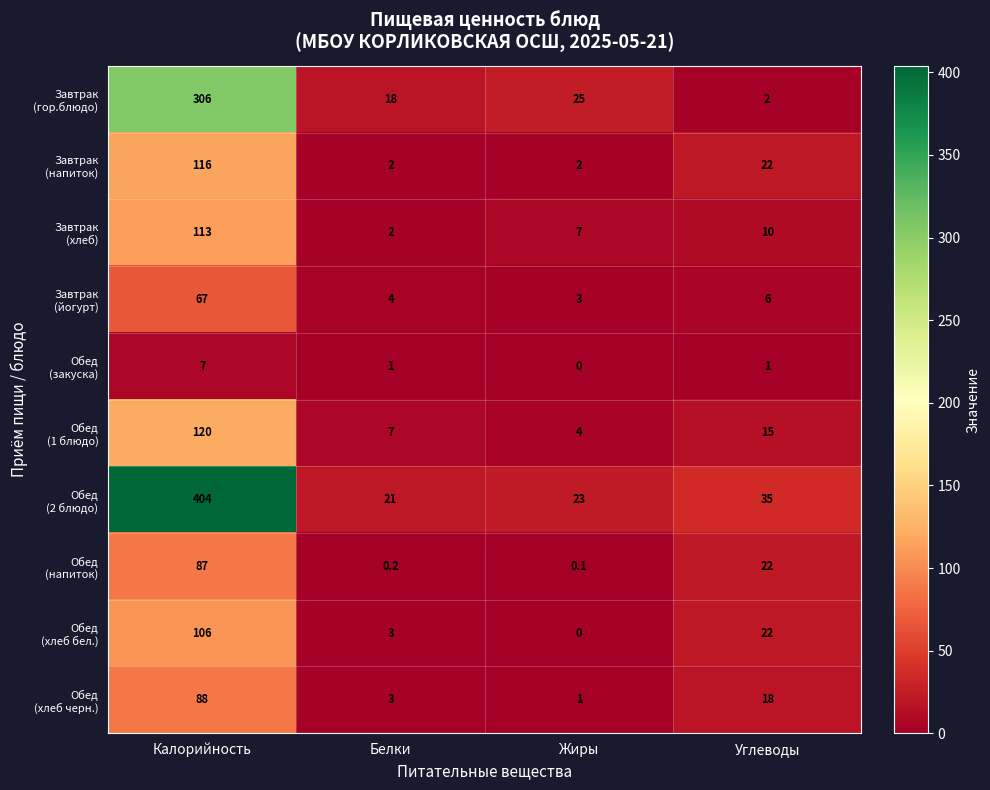

At which category is the sum across all series the highest?

Калорийность